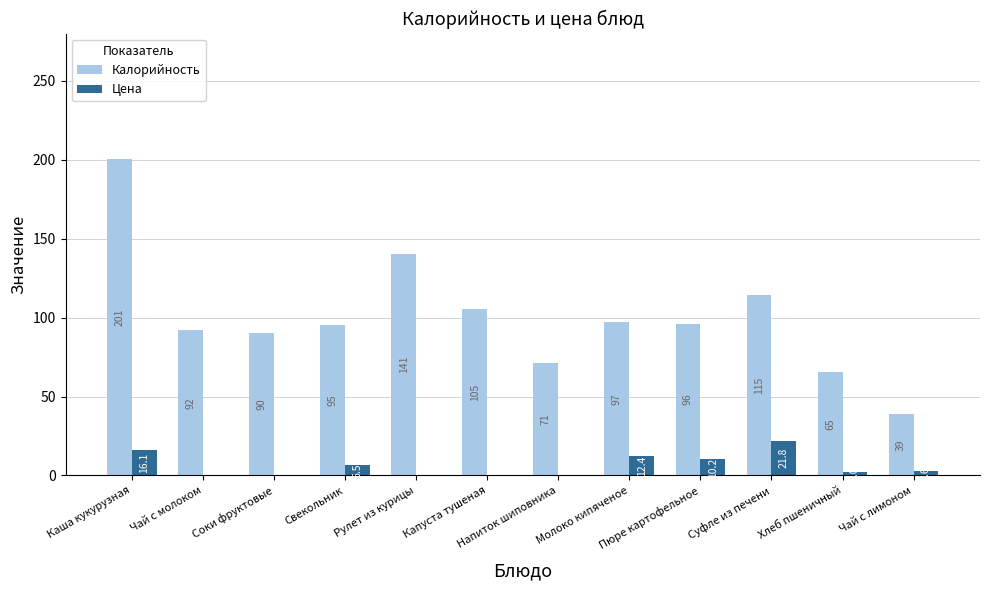

At which category is the sum across all series the highest?

Каша кукурузная